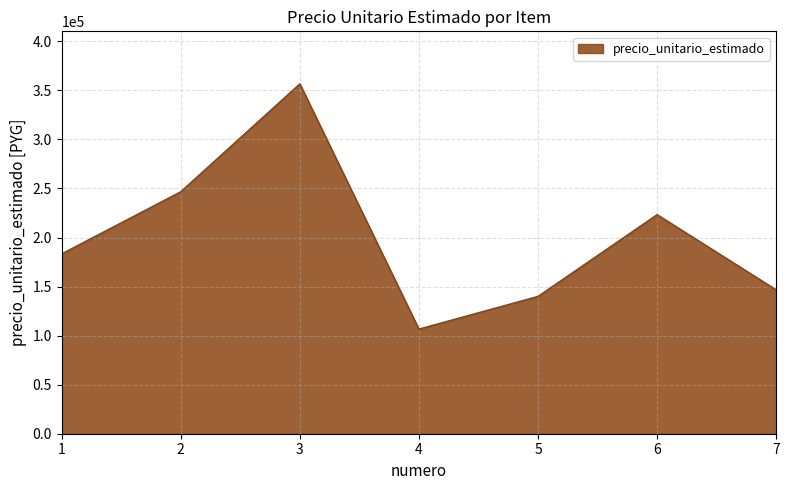

What is the change in value from 1 to 2?

+63334